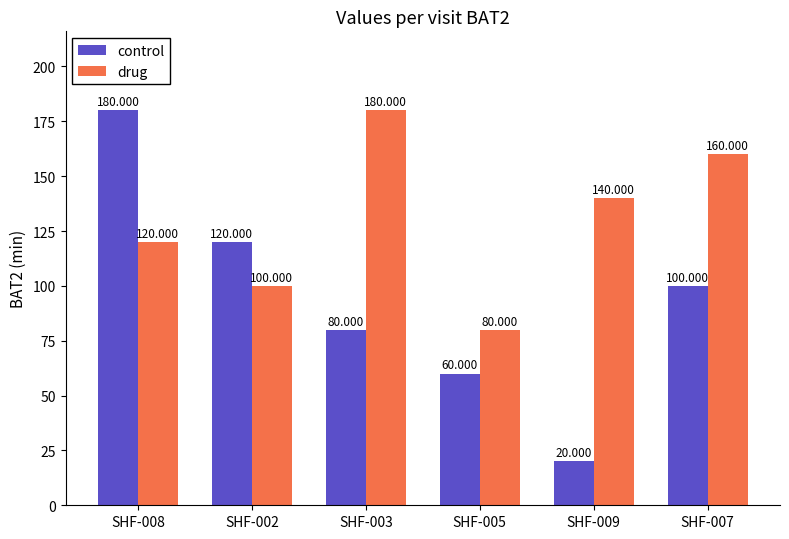

List the labels in order of drug value, largest first.

SHF-003, SHF-007, SHF-009, SHF-008, SHF-002, SHF-005